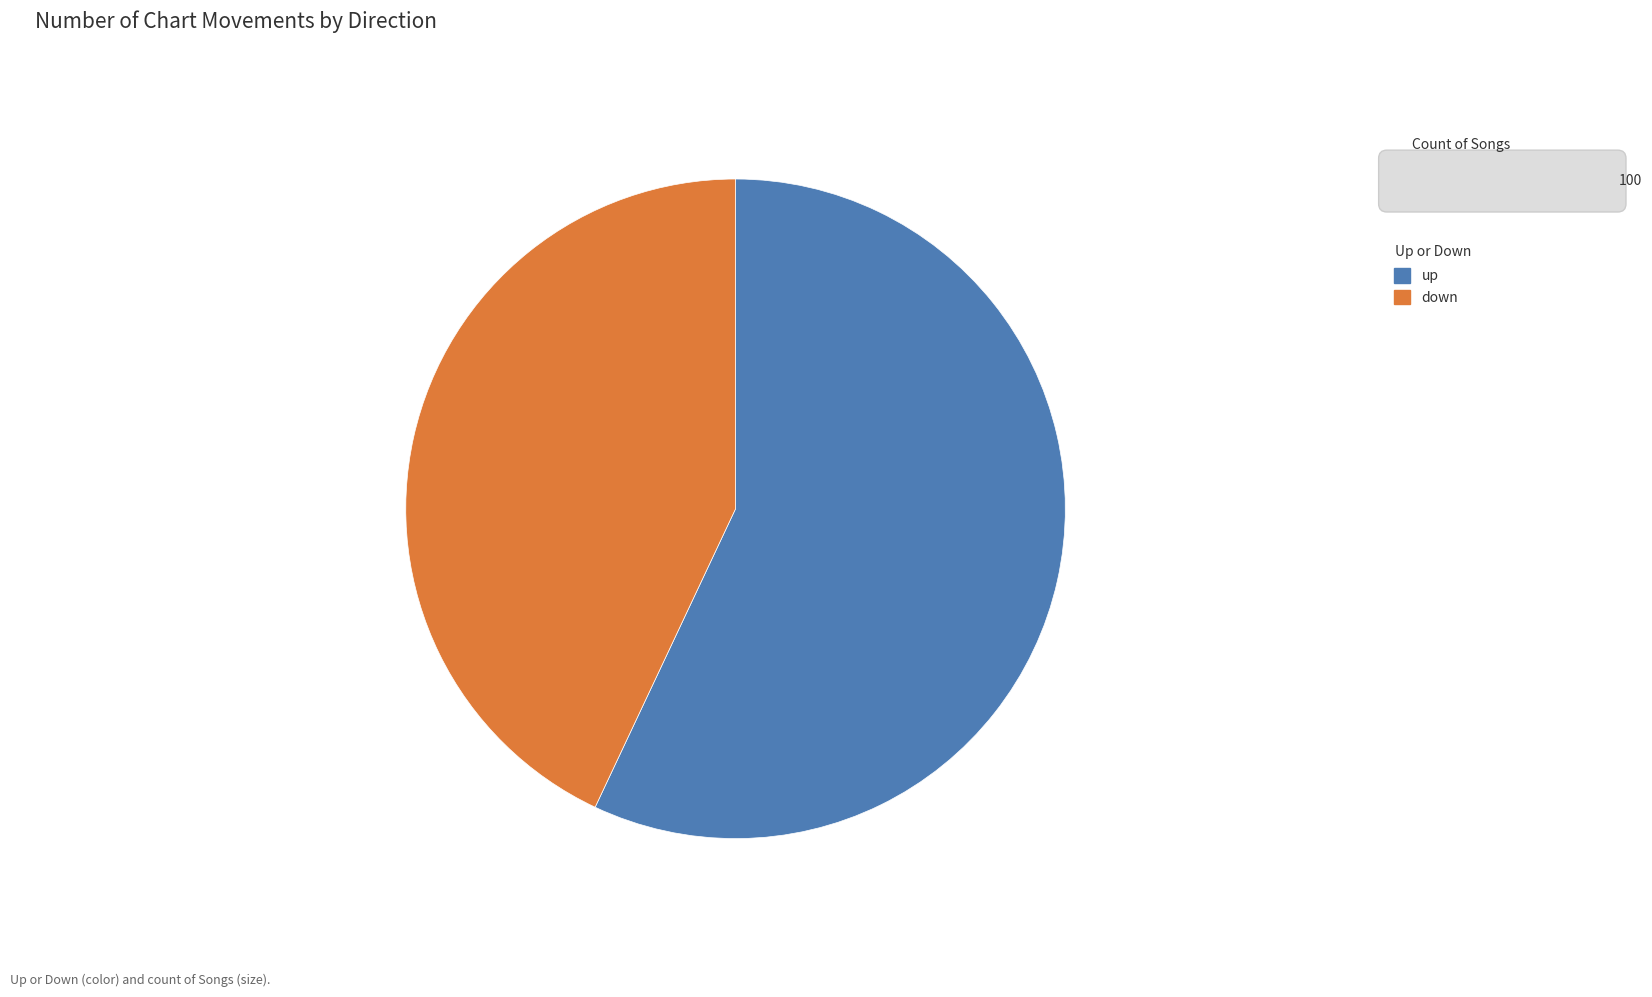

Which category has the biggest portion of the pie?

up